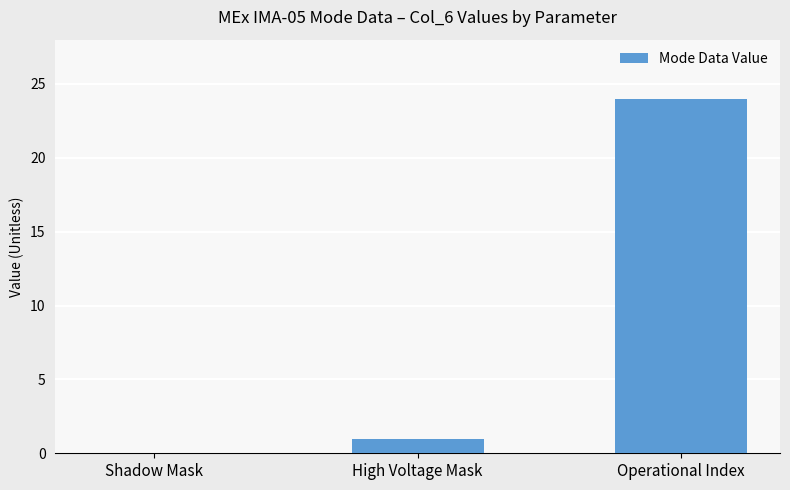

What is the greatest value displayed?

24